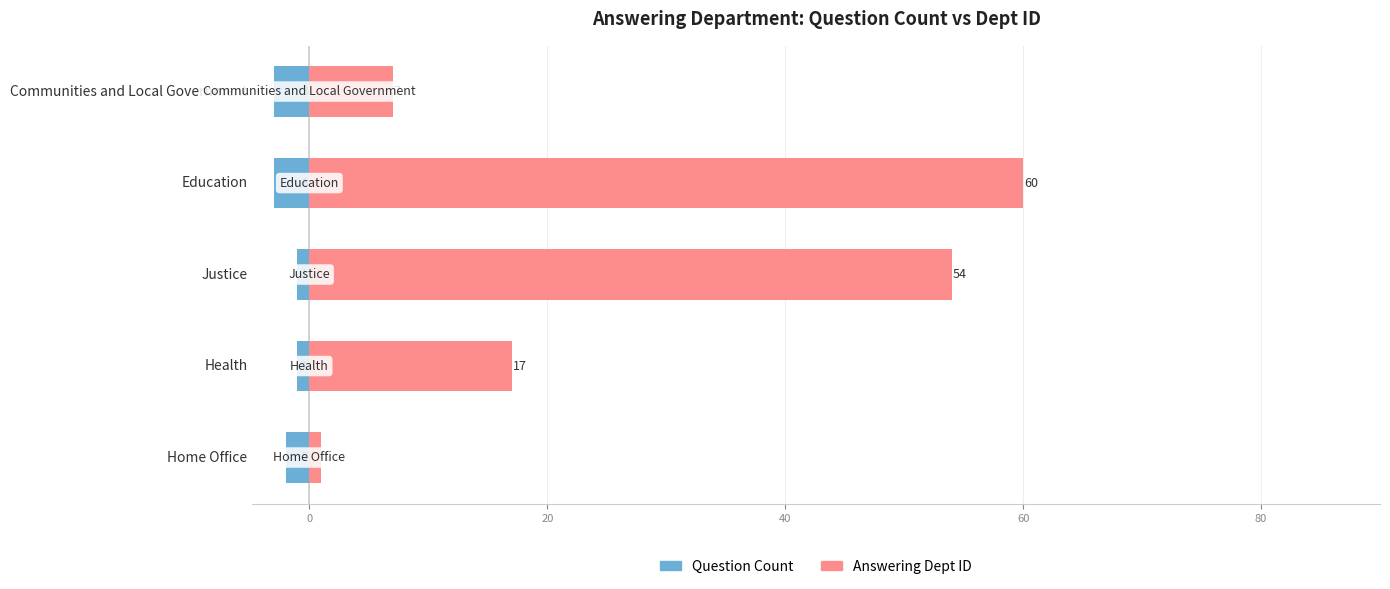

How many groups of bars are there?

5